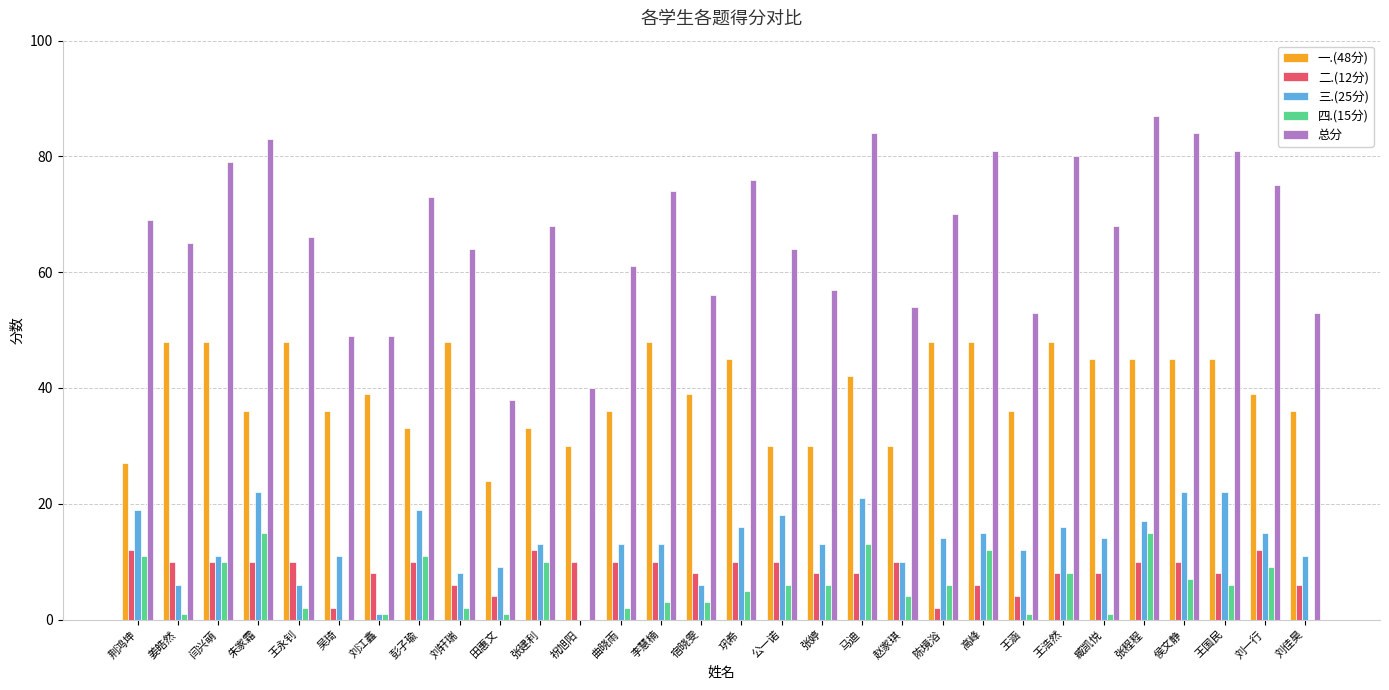

What is the total value across all series at 张婷?

114